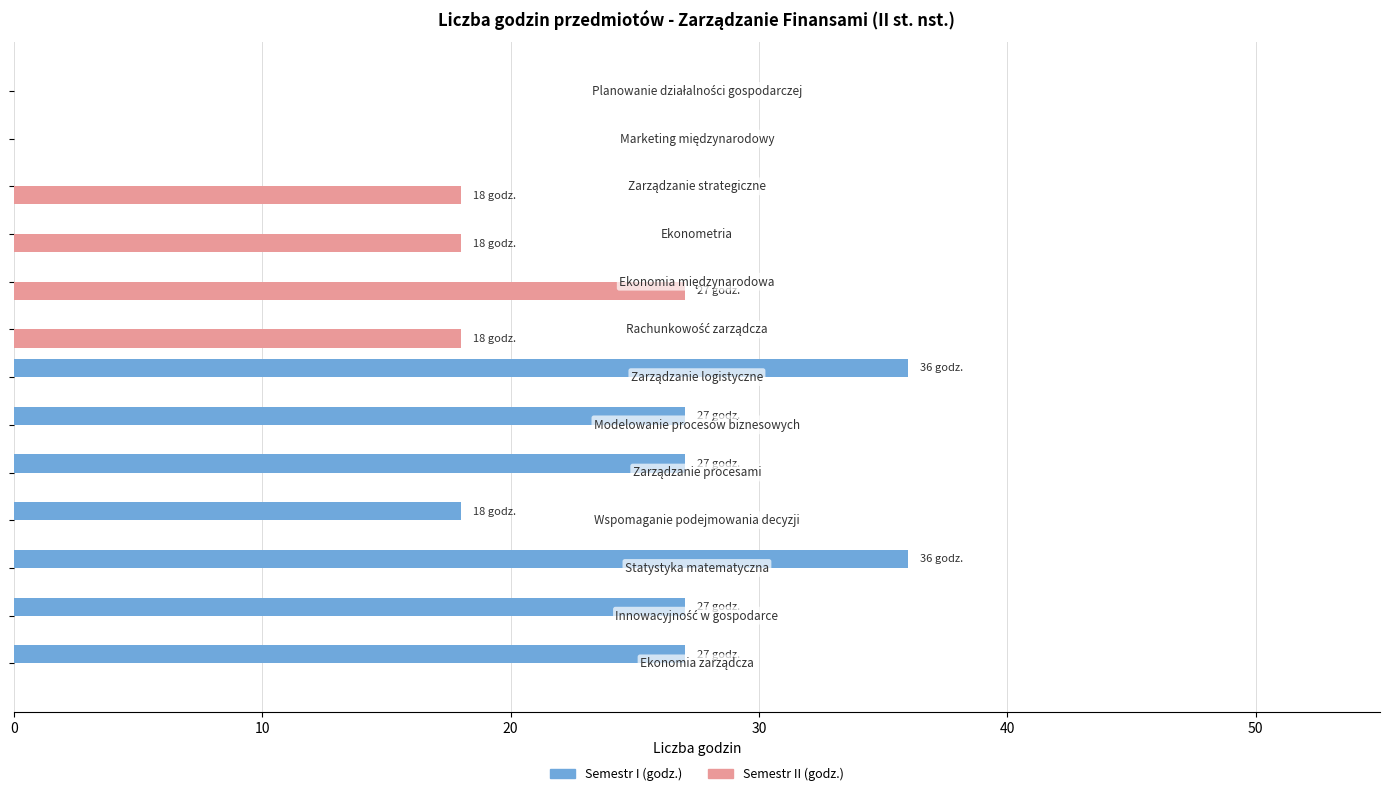

What is the maximum value shown in the chart?

36